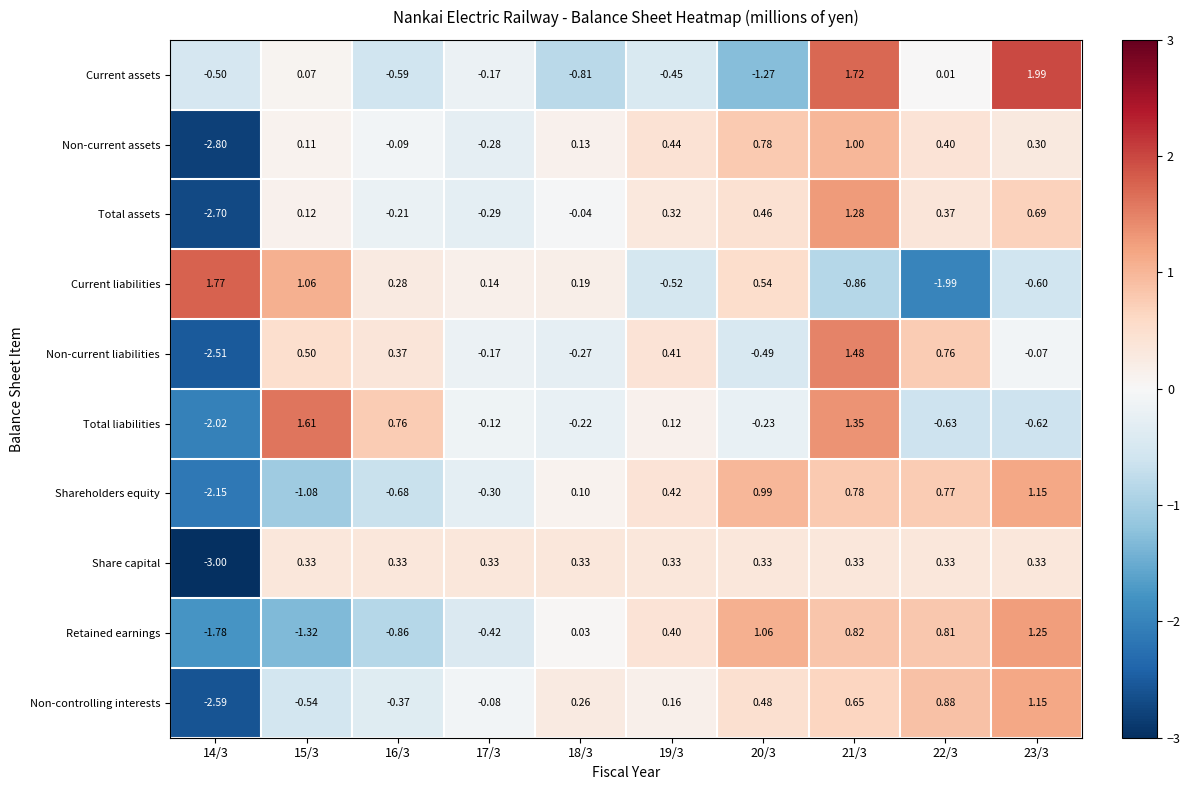

Which category has the lowest value across all series?

14/3